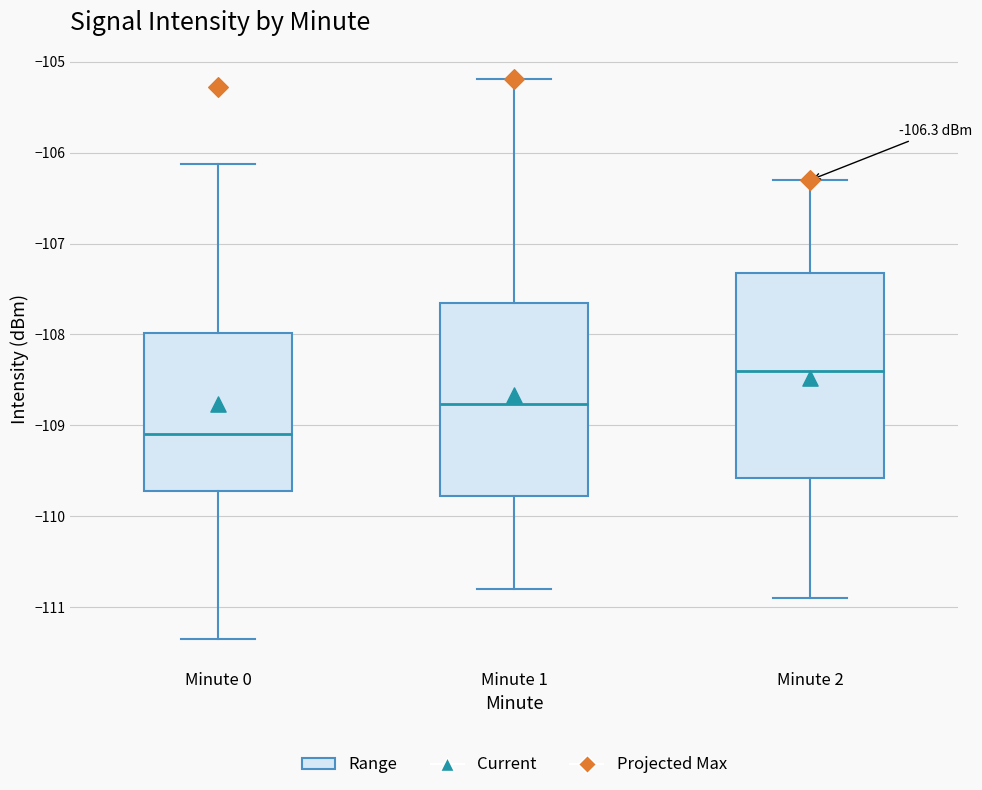

Comparing the boxes themselves (not the whiskers), which one is the tallest?

Minute 2